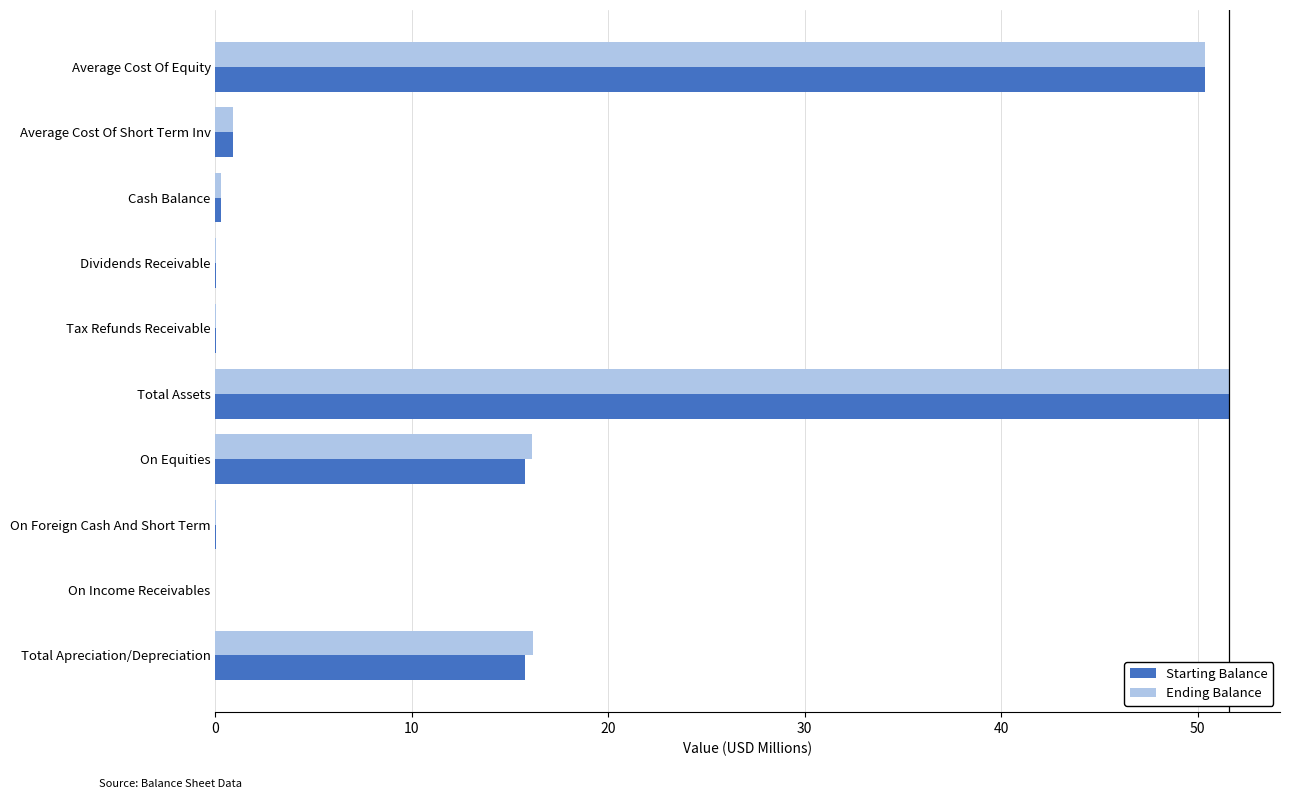

Which series changed the most between Tax Refunds Receivable and On Equities?

Ending Balance